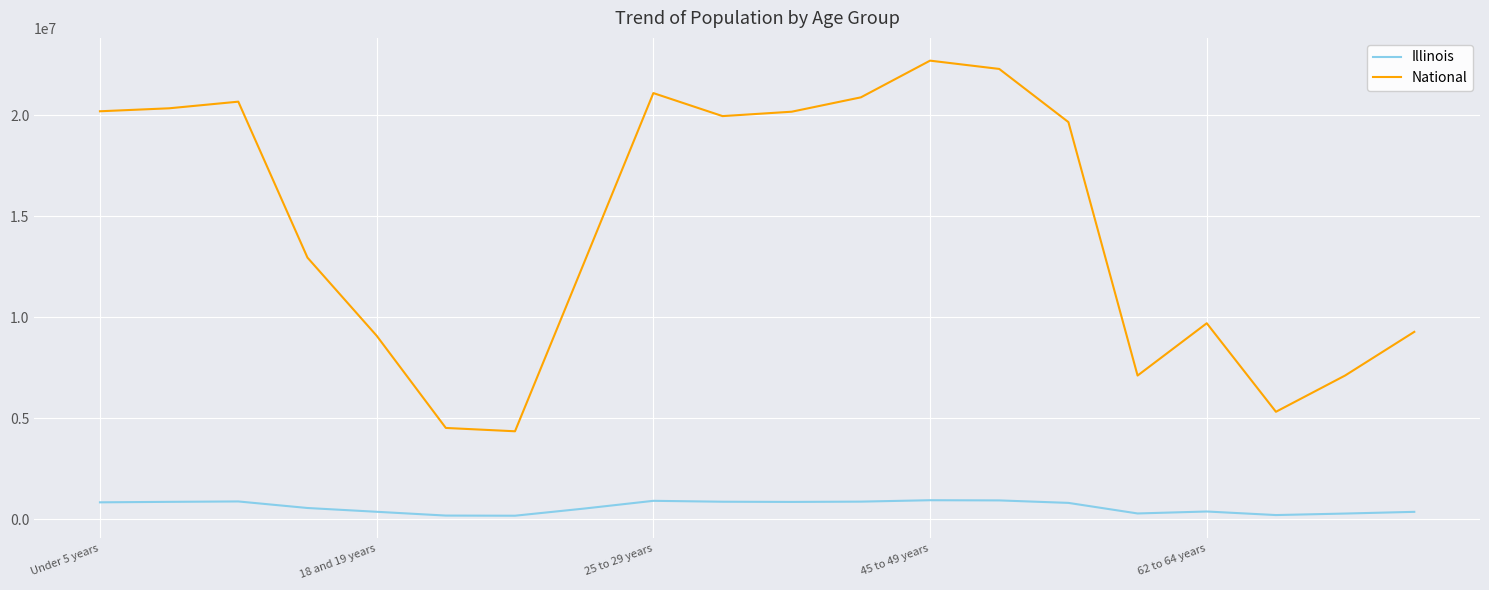

What is the sum of all National values?

290190983